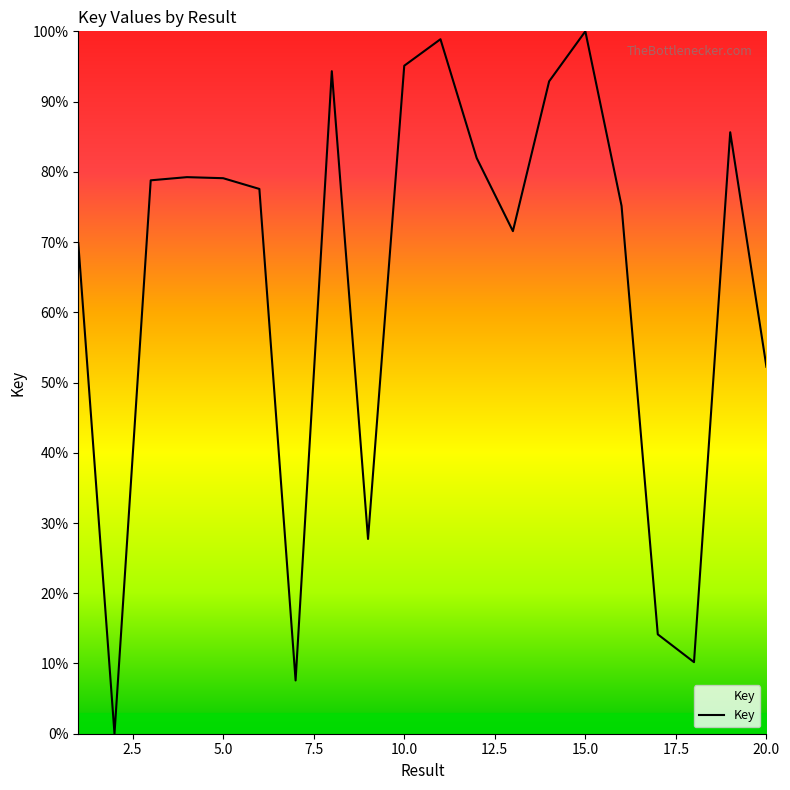

What is the difference between the maximum and minimum values?

100.0